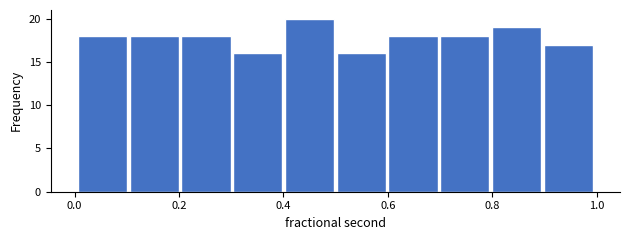

Reading left to right, transcribe this chart: for each bar, give the range it covers on the x-axis and its height. Neither the bar edges nor the heights are printed on the chart, so give them approximately, as read against the axes.

0.0 to 0.1: 18
0.1 to 0.2: 18
0.2 to 0.3: 18
0.3 to 0.4: 16
0.4 to 0.5: 20
0.5 to 0.6: 16
0.6 to 0.7: 18
0.7 to 0.8: 18
0.8 to 0.9: 19
0.9 to 1.0: 17